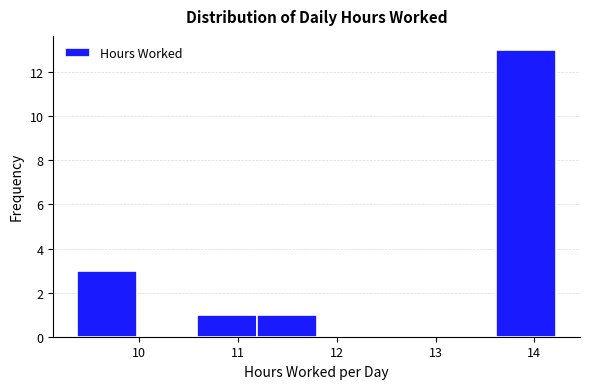

Over which range of the x-axis is the bar tallest?

13.6 to 14.2